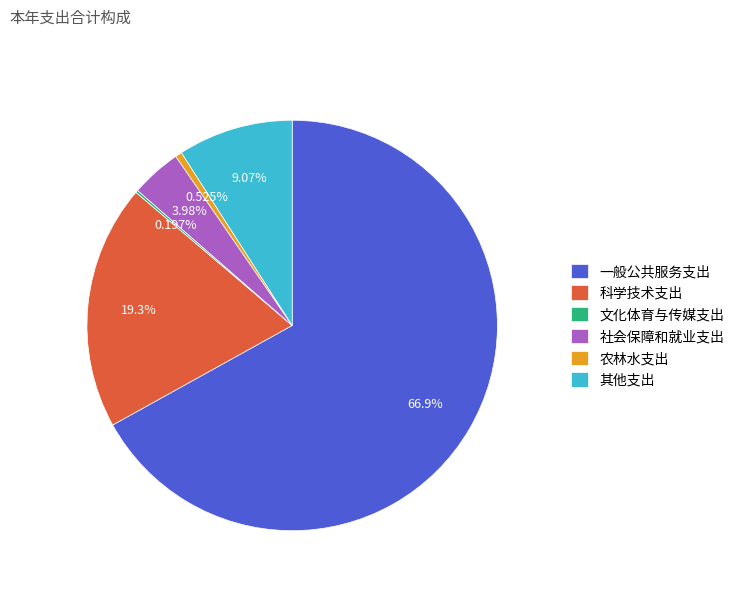

Which slice is the largest?

一般公共服务支出